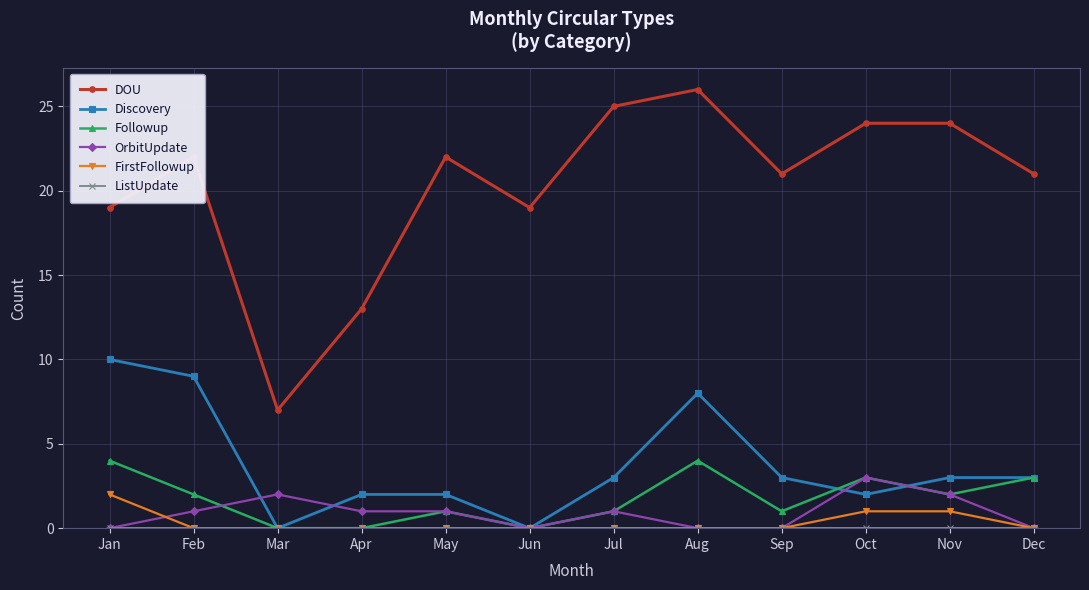

What is the total value across all series at Mar?

9